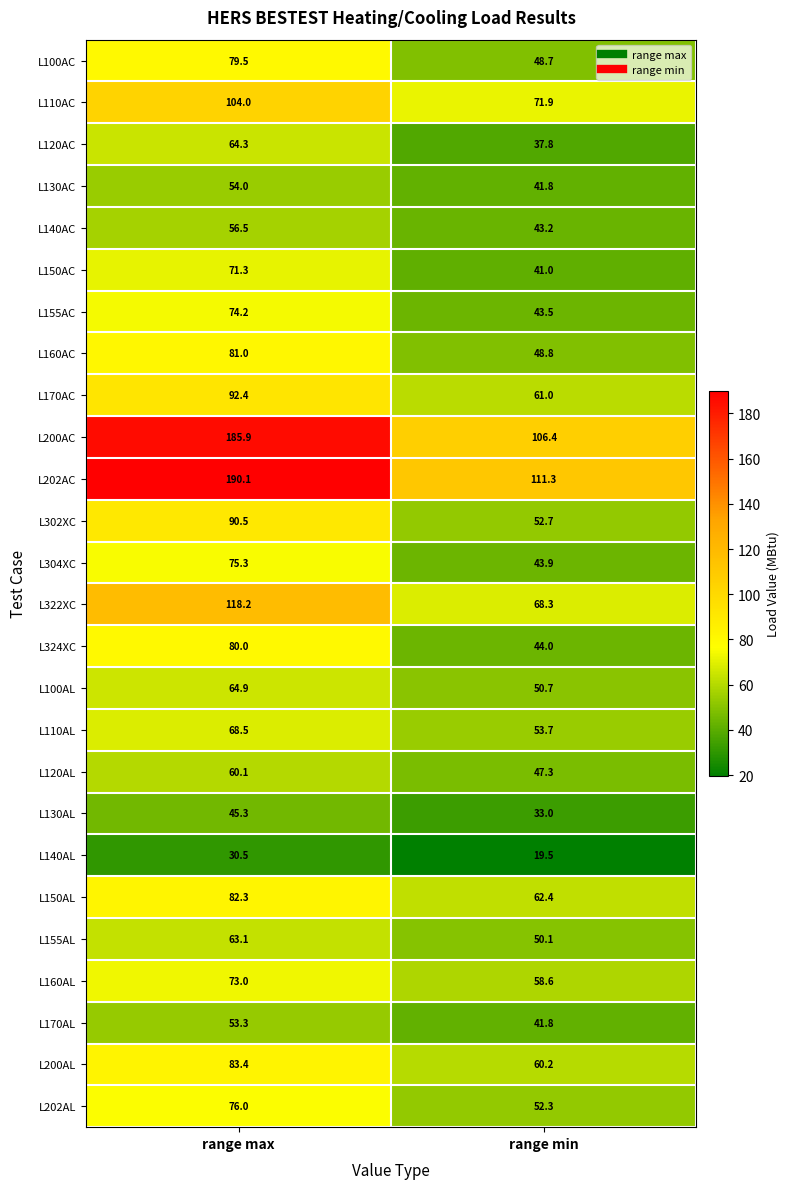

What is the minimum value for L155AC?

43.5